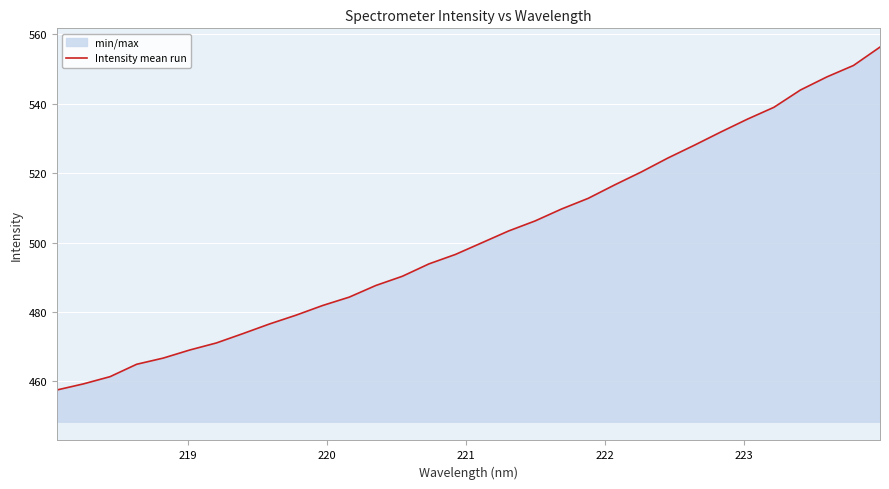

True or false: the data has more than 2 interior local peaks.

False